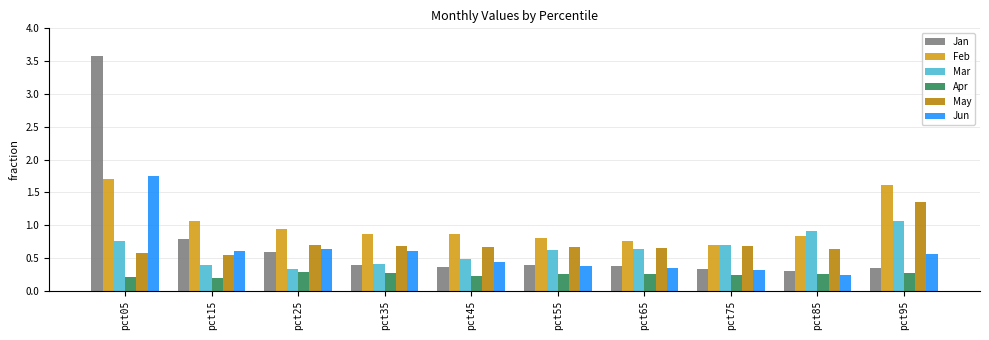

Count the number of data series in this chart.

6